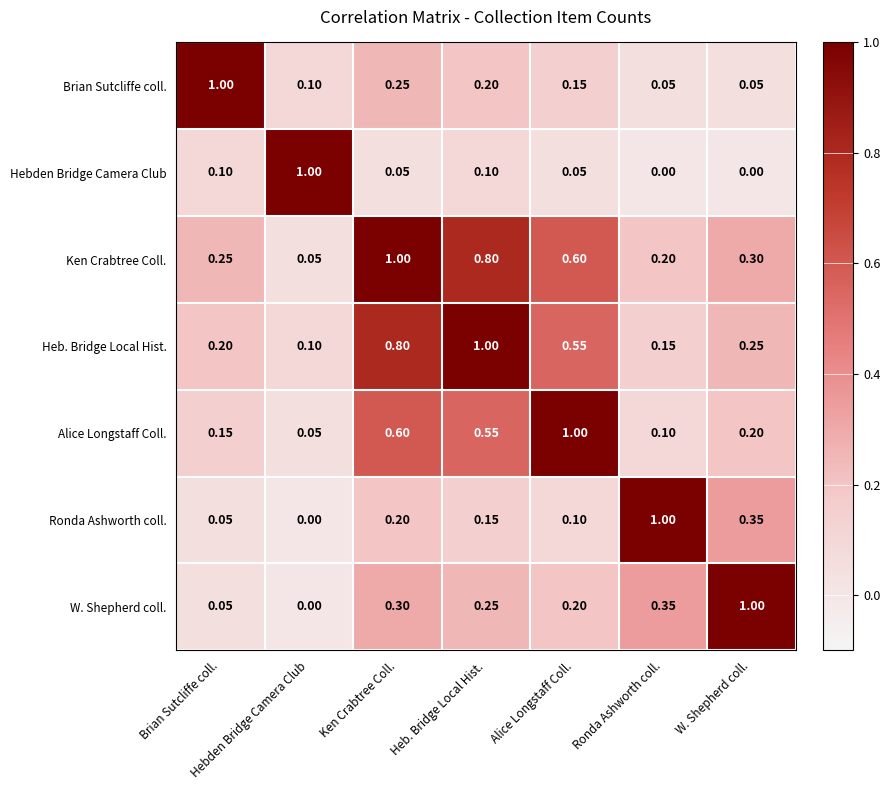

At which label is Alice Longstaff Coll. closest to 0?

Hebden Bridge Camera Club